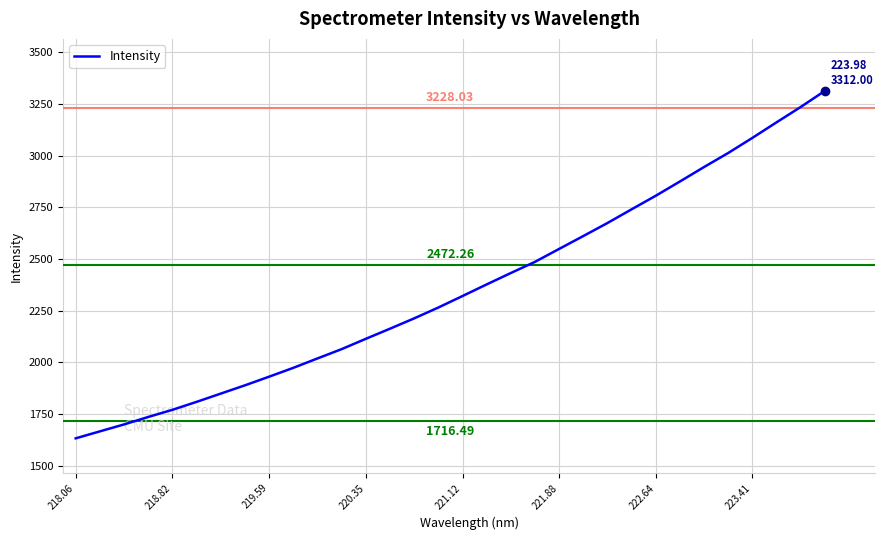

What is the difference between the maximum and minimum values?

1679.5